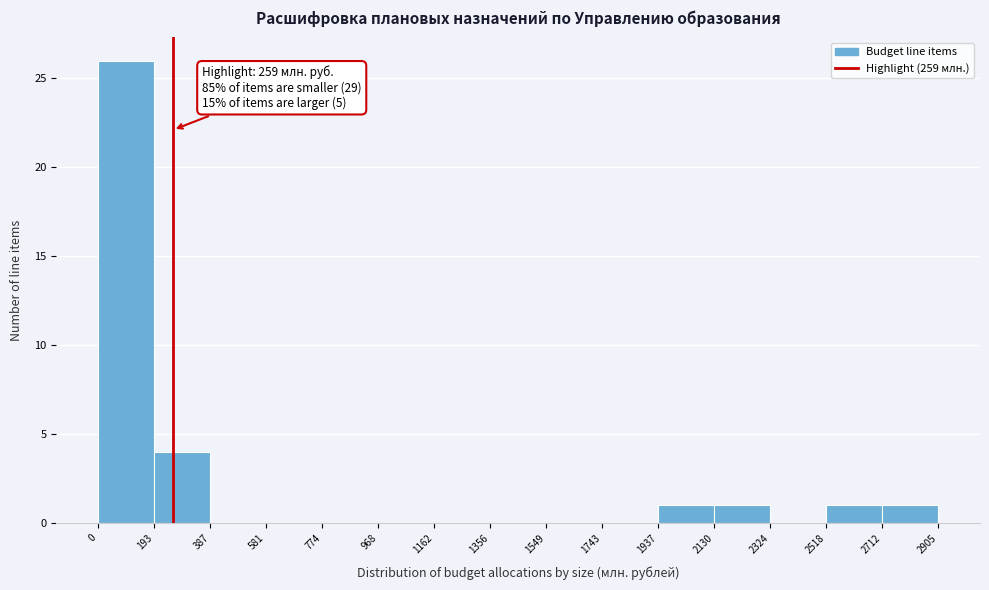

Over which range of the x-axis is the bar tallest?

0 to 193